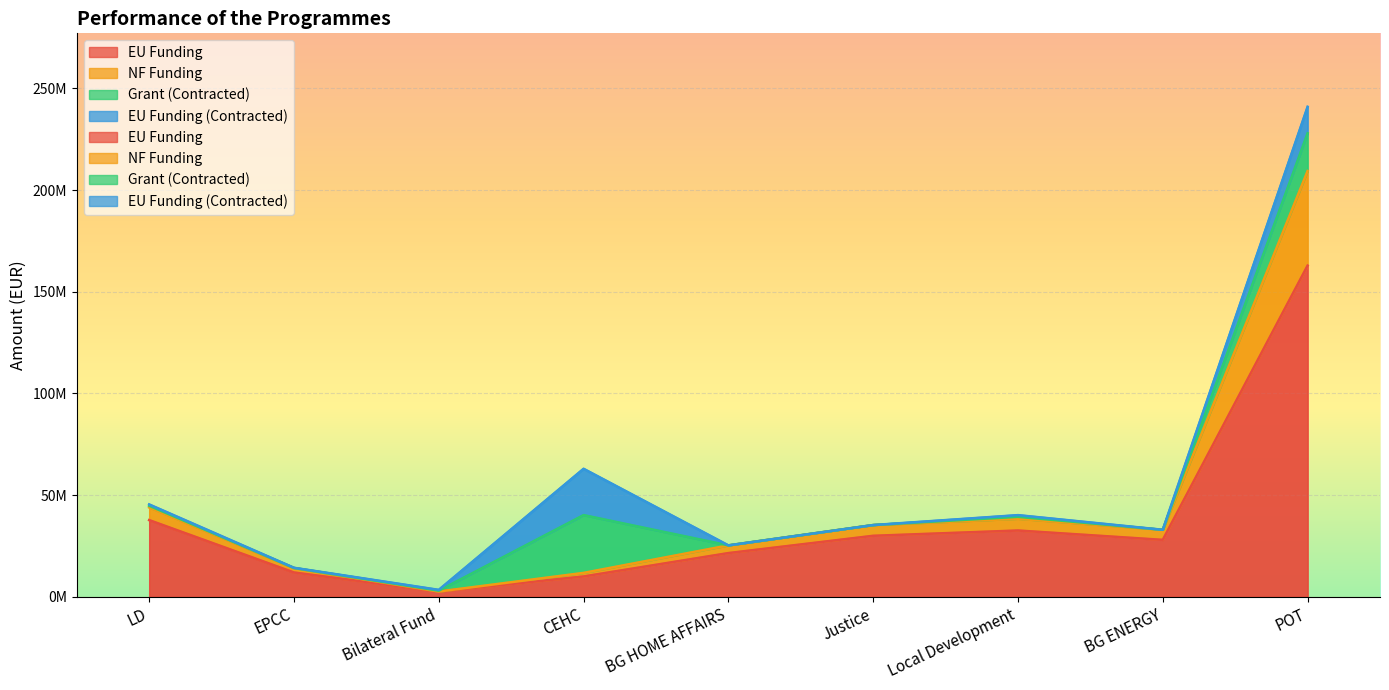

How many data points in EU Funding are above 28000000?

4